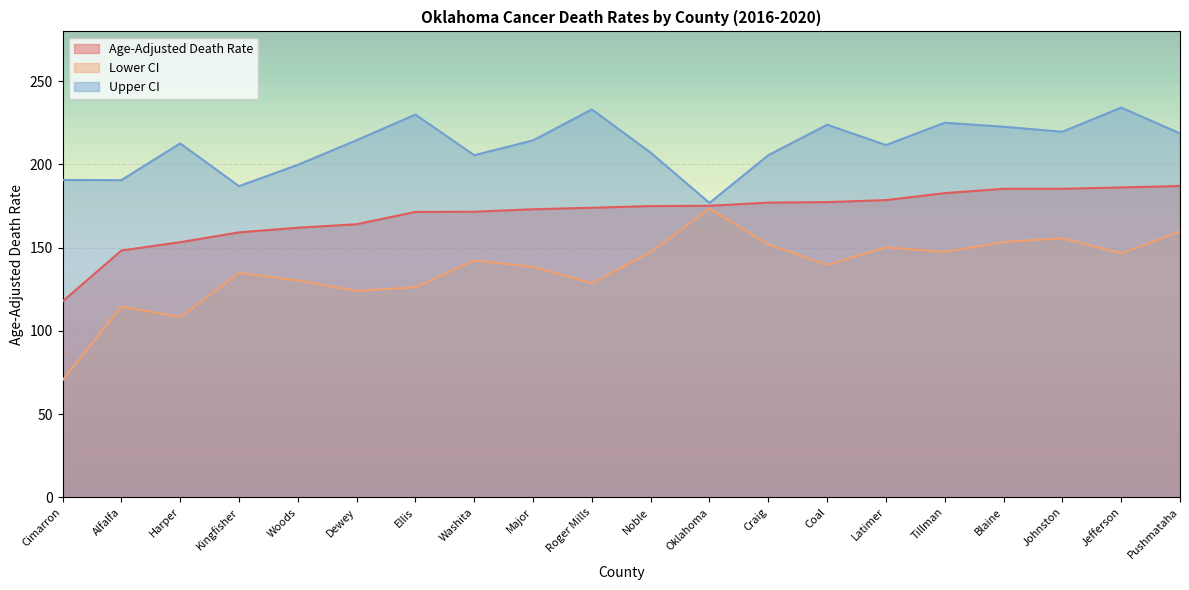

What is the sum of all Lower CI values?

2743.3